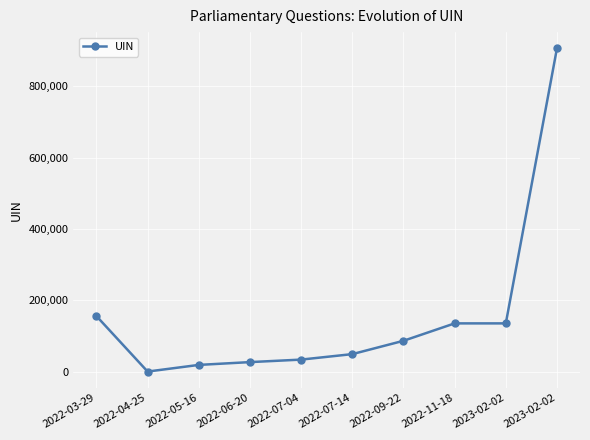

What is the difference between the maximum and second lowest values?

887446